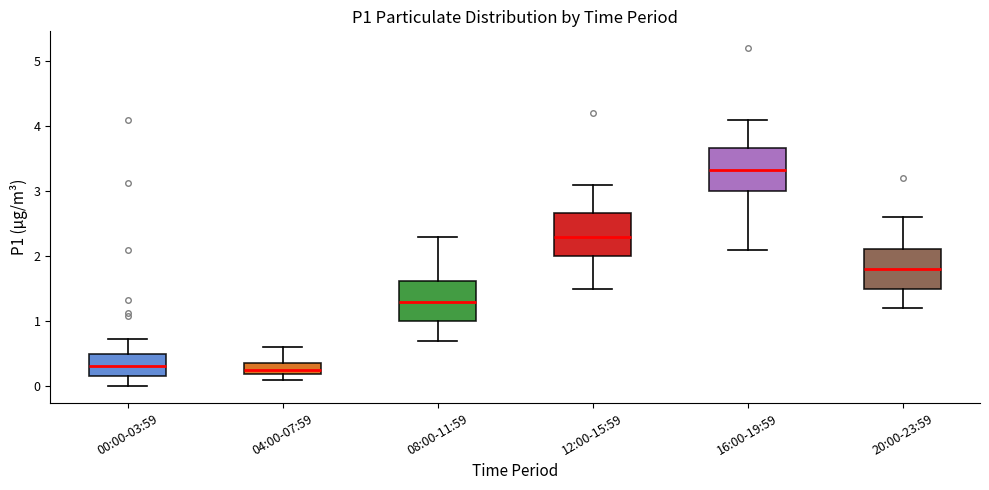

Which box's median line is the highest?

16:00-19:59